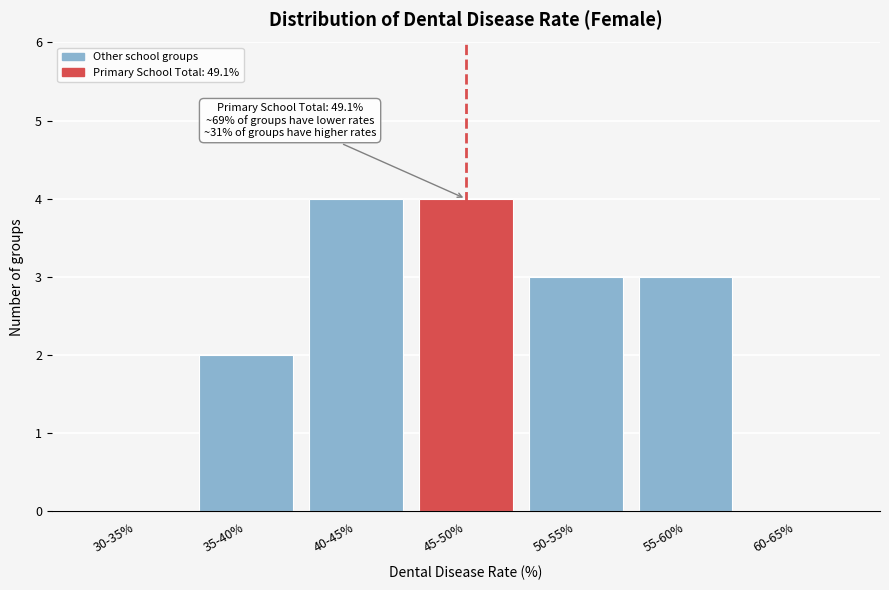

Reading right to left, extract all data points from this chart.

60-65%=0	55-60%=3	50-55%=3	45-50%=4	40-45%=4	35-40%=2	30-35%=0